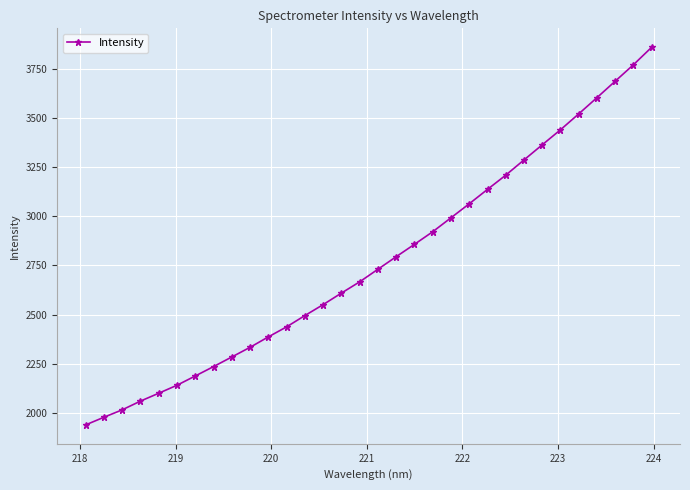

What is the sum of all values?

88668.8